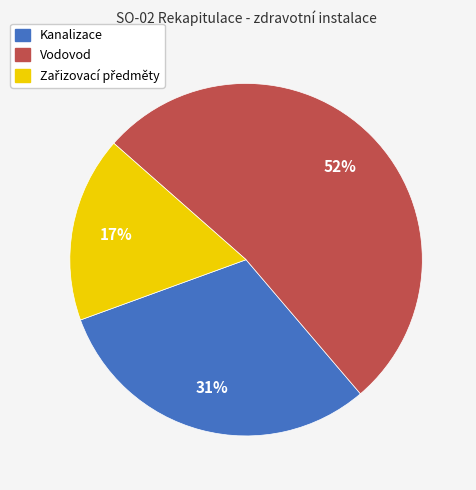

To the nearest percent, what portion does Vodovod represent?

52%